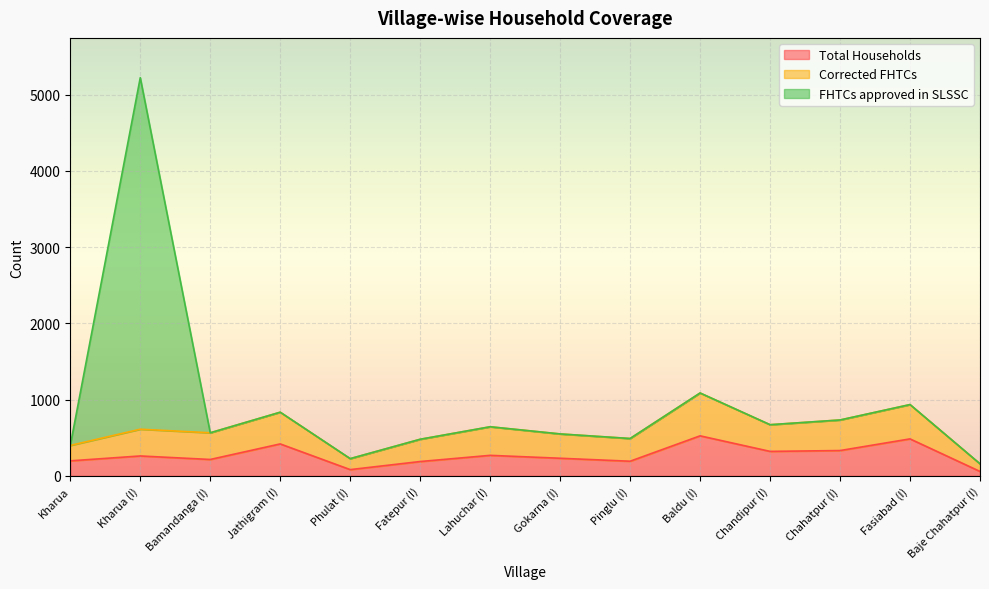

The Total Households series shows 121 at Baldu (I). True or false?

False